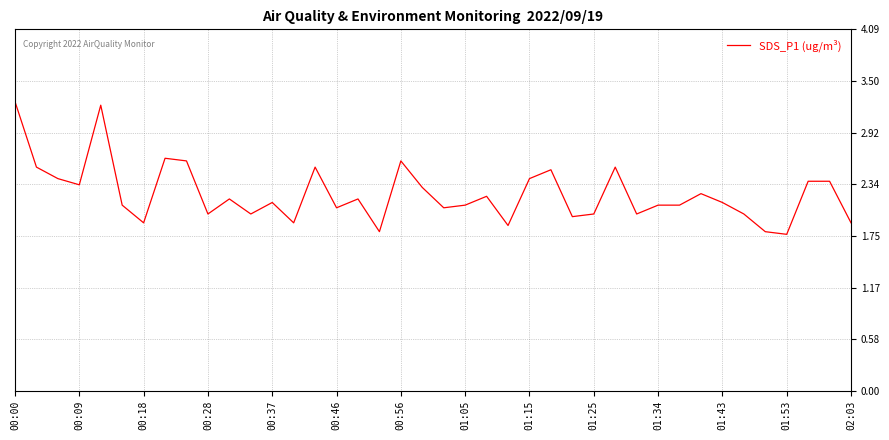

What is the maximum value shown in the chart?

3.3